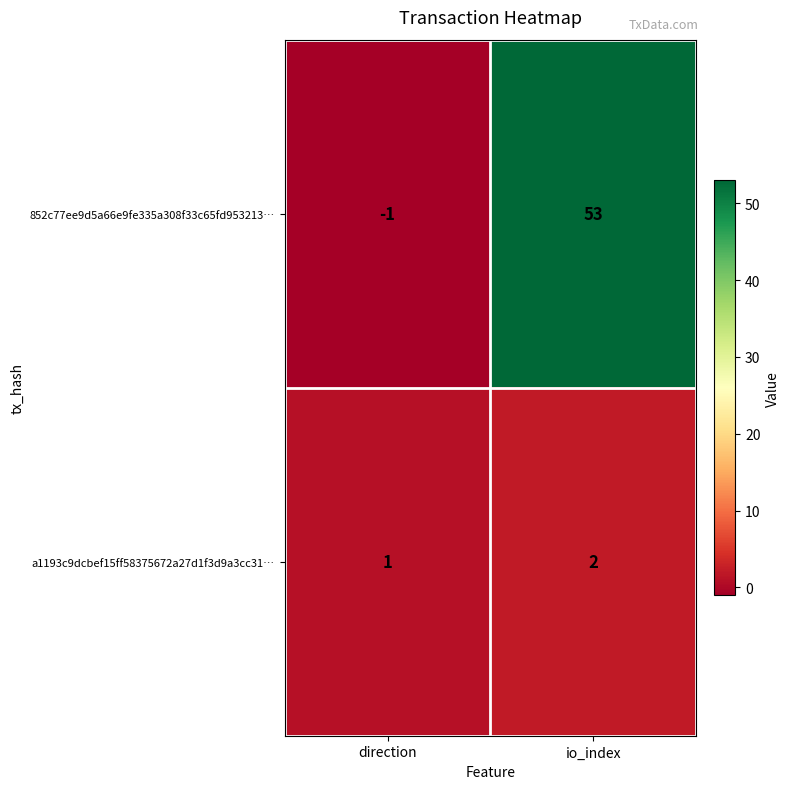

At which label does a1193c9dcbef15ff58375672a27d1f3d9a3cc31… reach its peak?

io_index